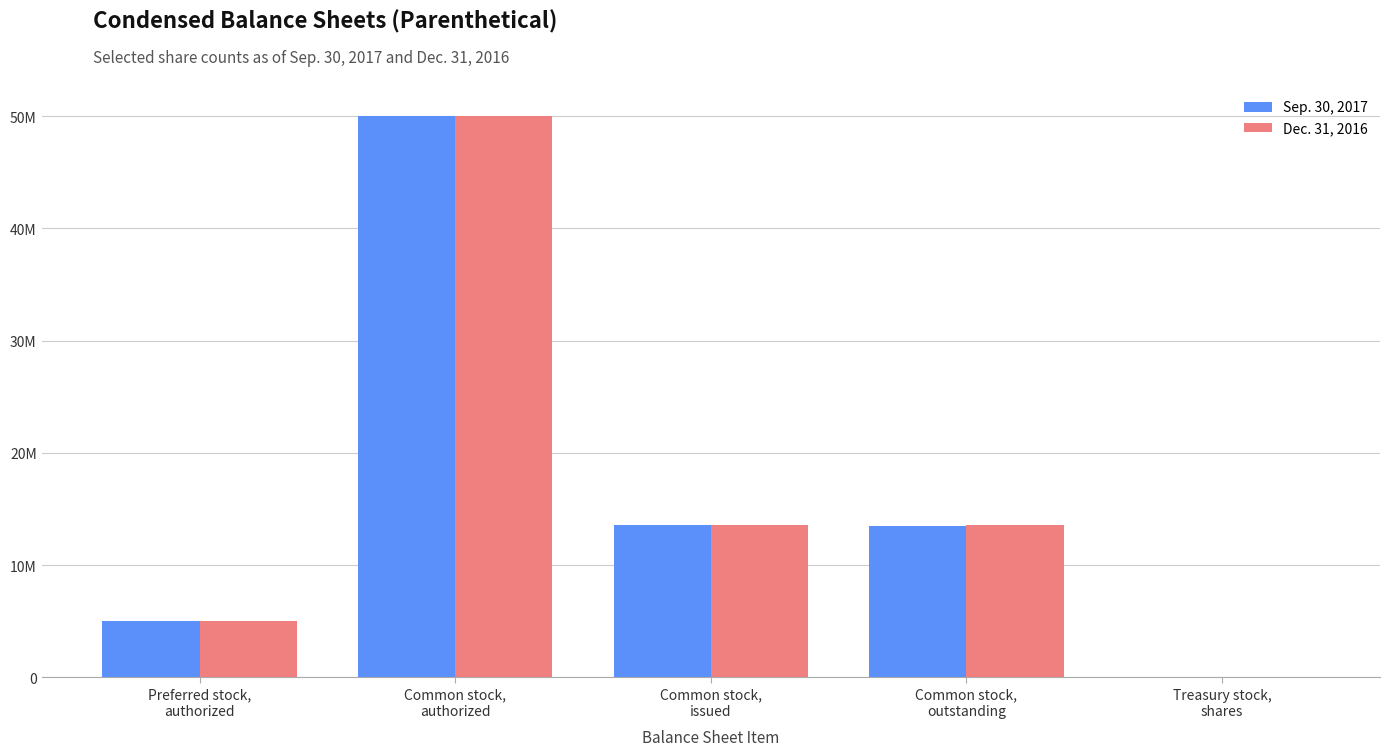

What is the minimum value for Sep. 30, 2017?

33454